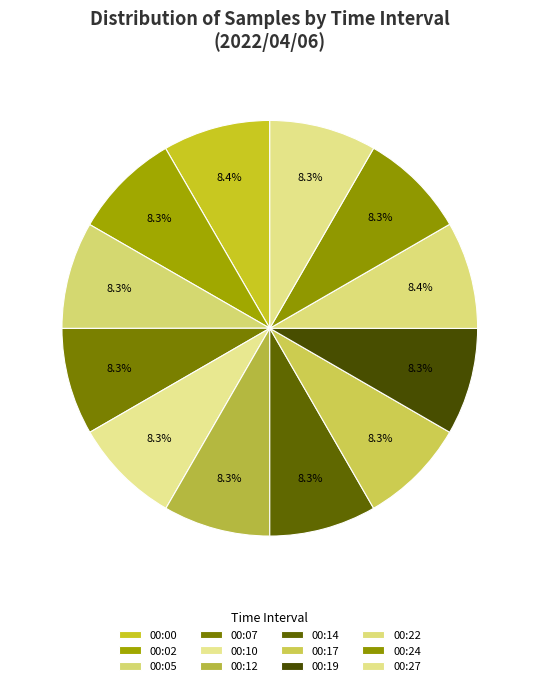

Which has a higher value, 00:12 or 00:14?

00:12